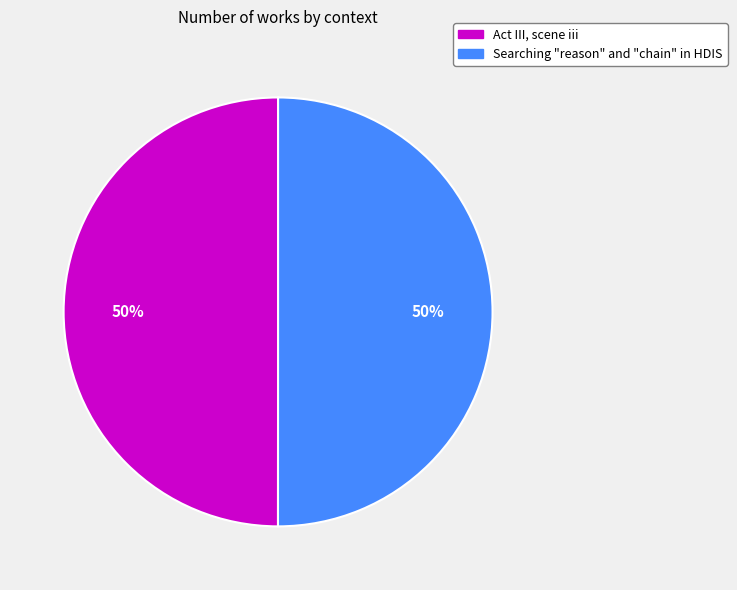

Is it true that Searching "reason" and "chain" in HDIS is 50% of the pie?

True